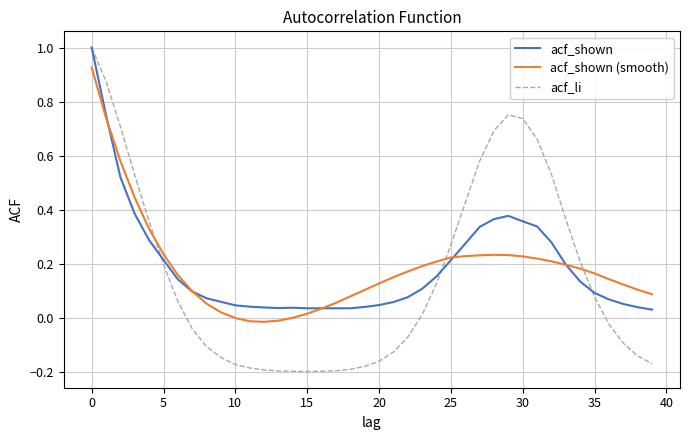

Which series has the largest range (max minus min)?

acf_li